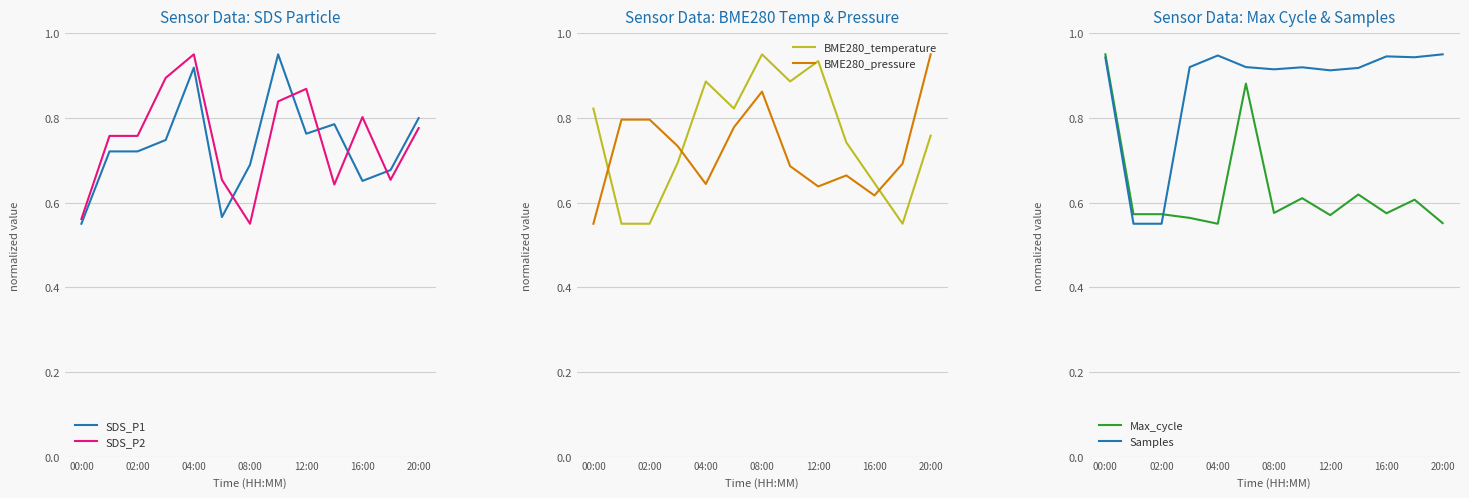

Where is the first local maximum for BME280_temperature?

04:00